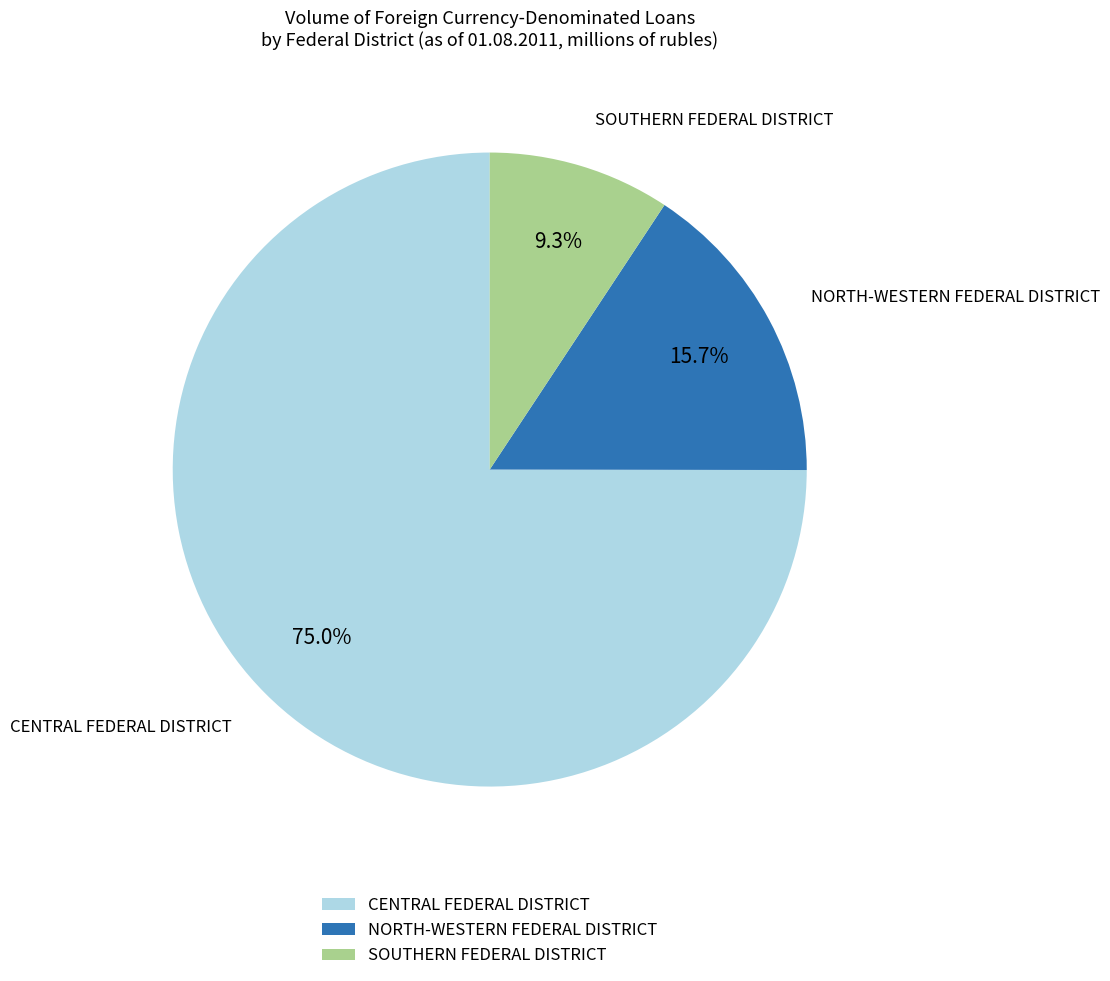

Which has a higher value, SOUTHERN FEDERAL DISTRICT or CENTRAL FEDERAL DISTRICT?

CENTRAL FEDERAL DISTRICT